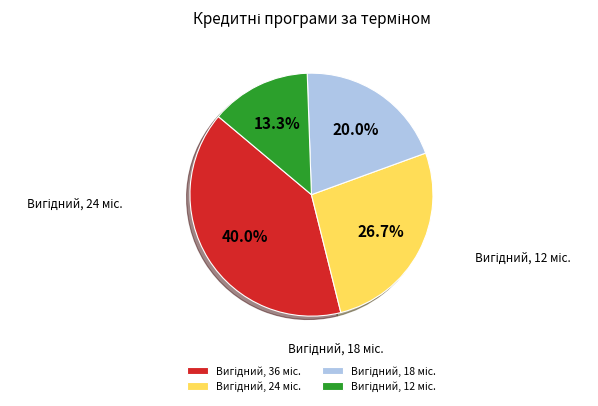

What portion of the pie excludes Вигідний, 18 міс.?

80.0%